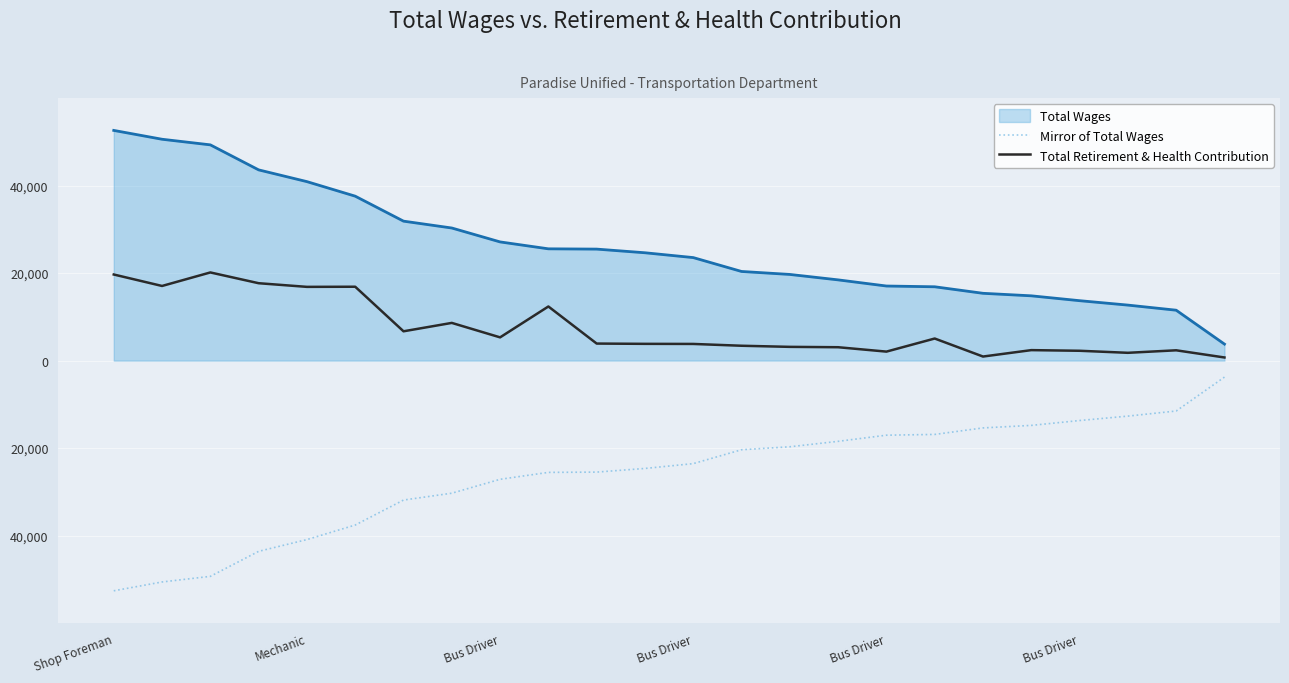

What are all the series names shown in the legend?

Total Wages, Mirror of Total Wages, Total Retirement & Health Contribution